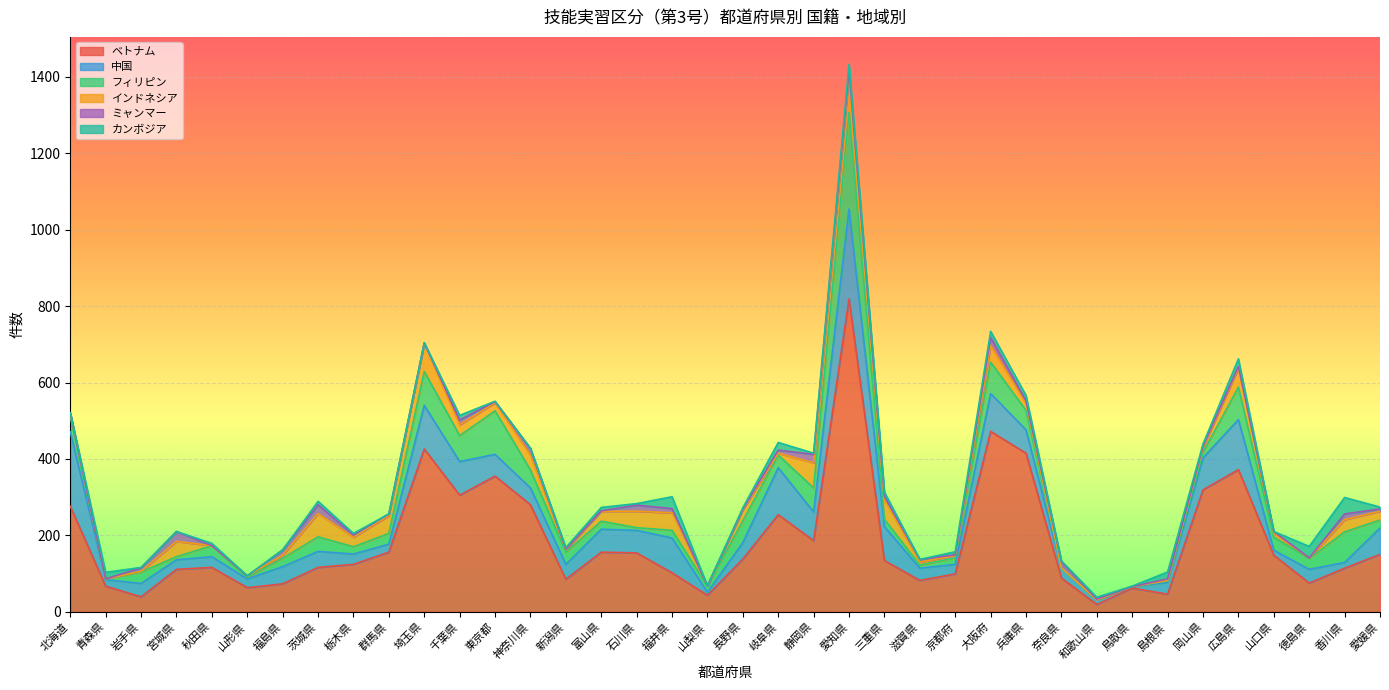

What is the difference between the maximum and minimum values in the ミャンマー series?

26